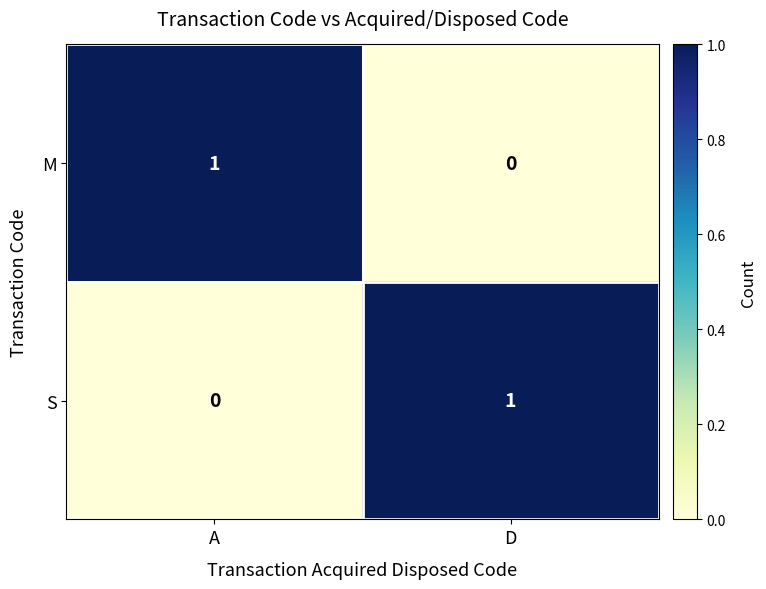

Is the value of S at D greater than the value of M at D?

Yes